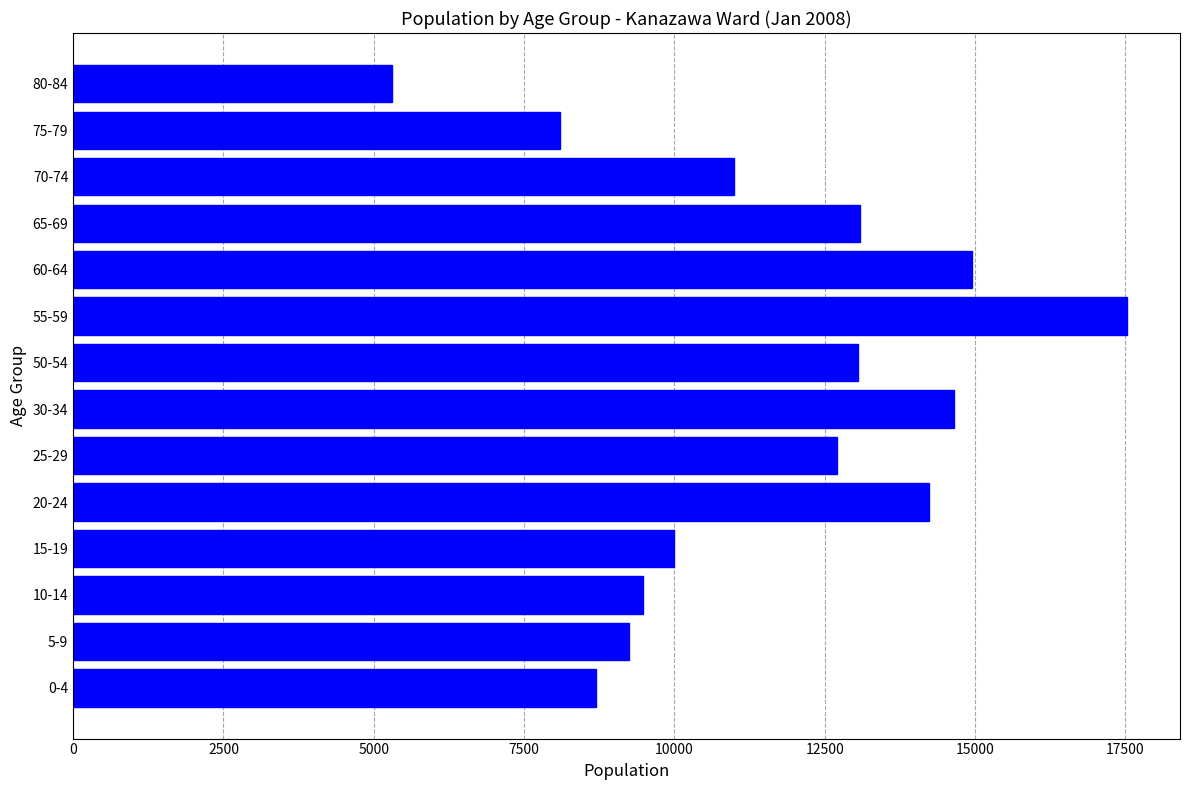

Approximately how many times larger is the value at 70-74 compared to 75-79?

1.4